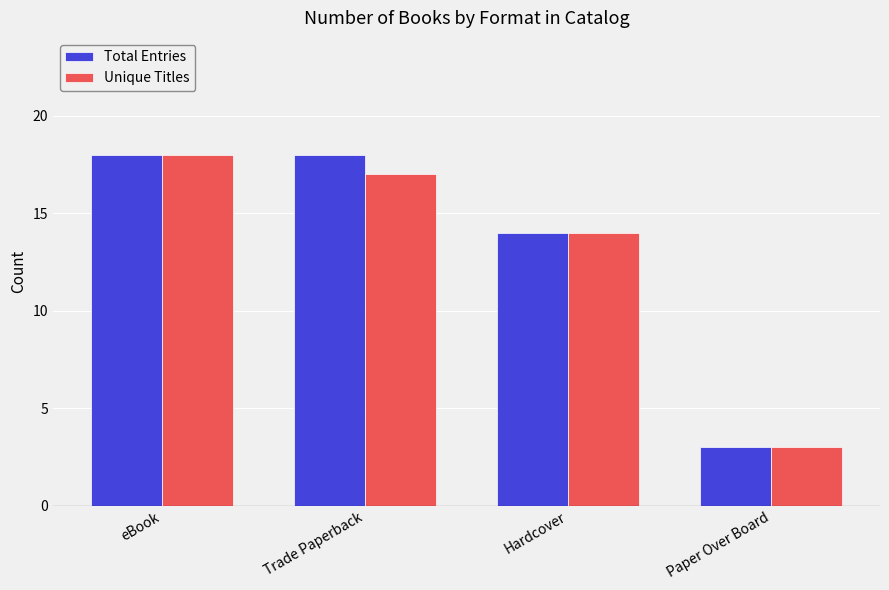

How many bars are there in each group?

2